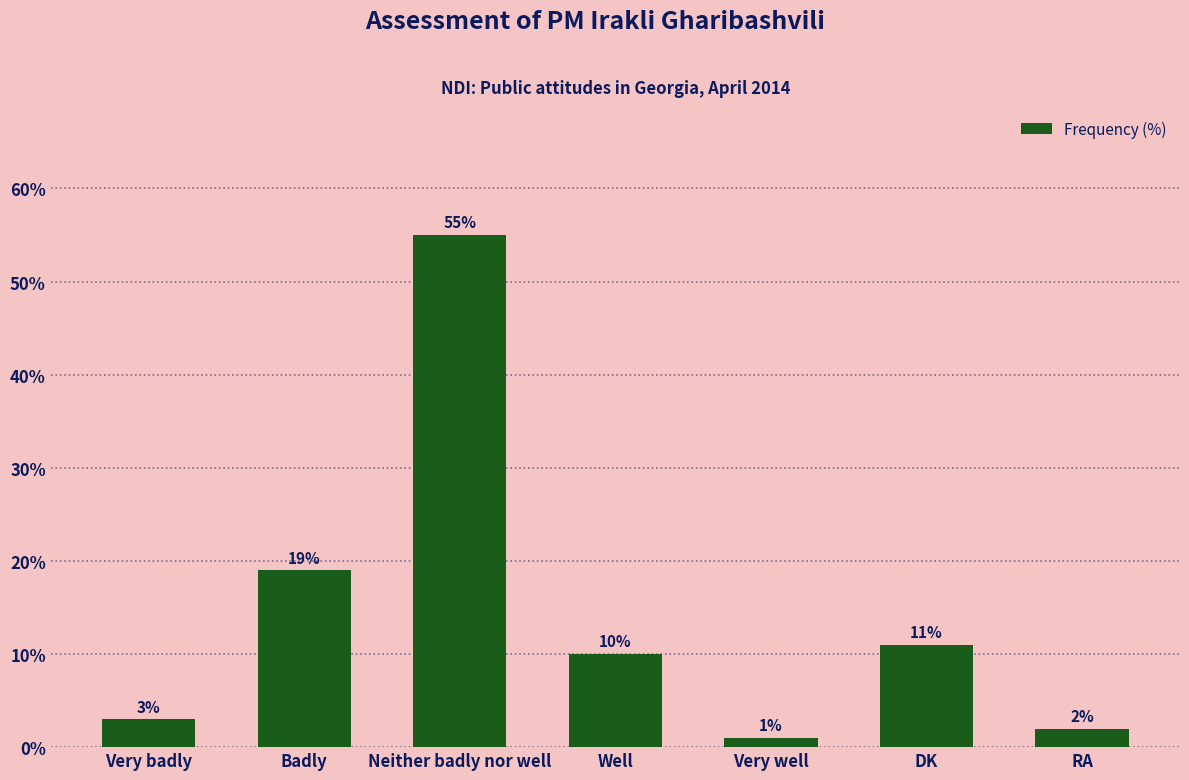

What is the sum of the values at Neither badly nor well and DK?

66